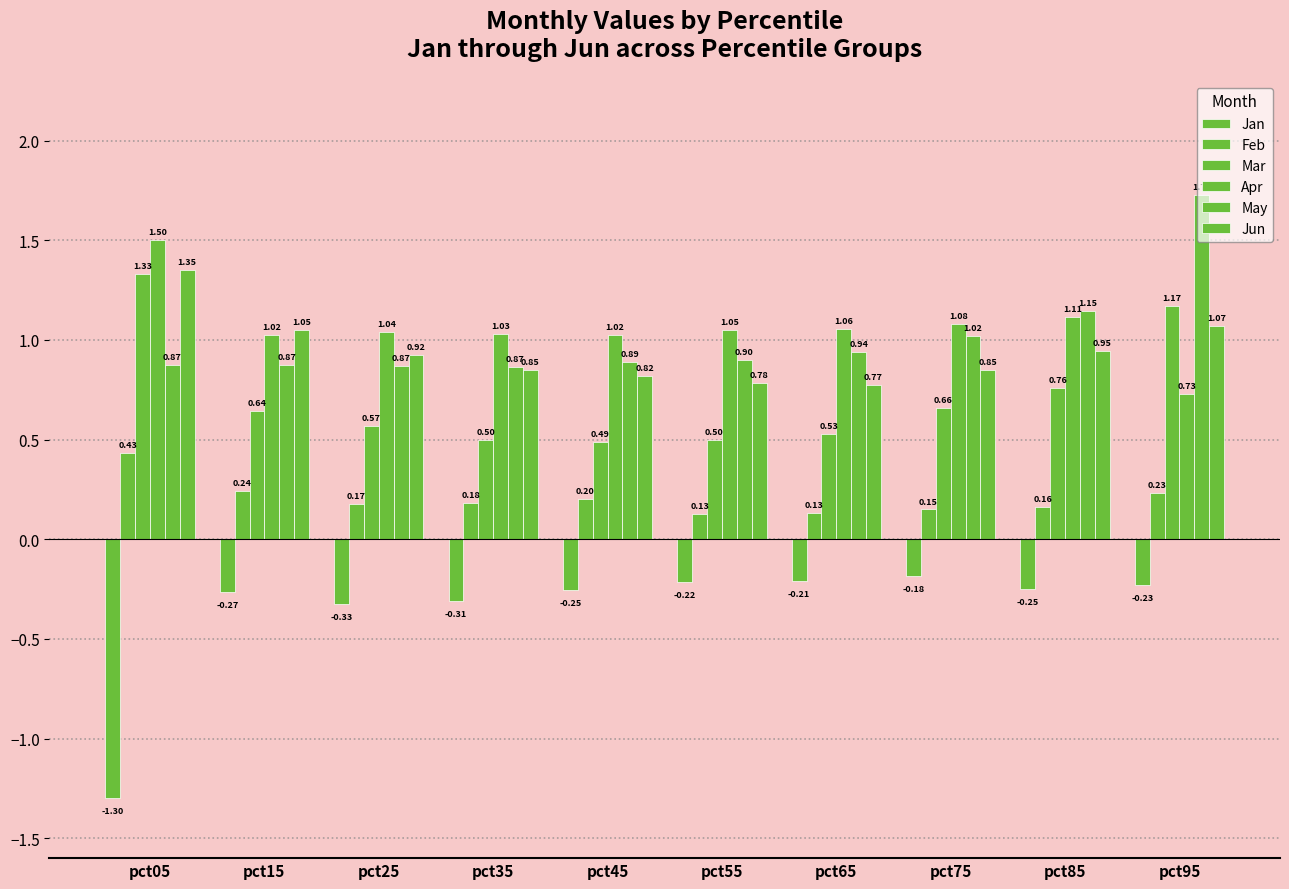

Between pct15 and pct45, which series saw the biggest shift?

Jun